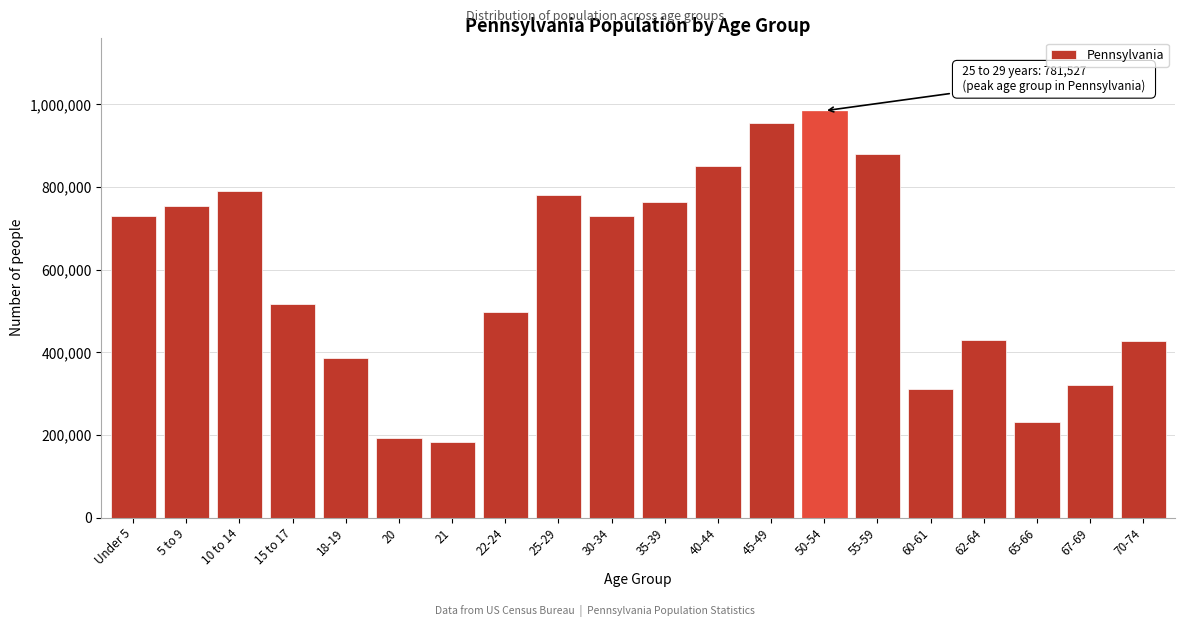

What is the change in value from 21 to 45-49?

+772506